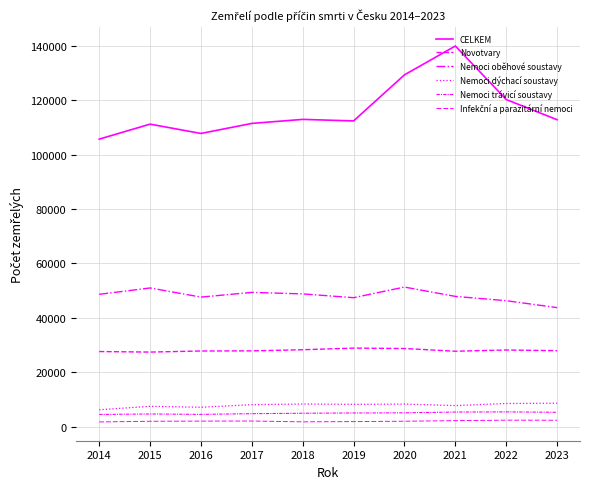

List the labels in order of Nemoci oběhové soustavy value, smallest first.

2023, 2022, 2019, 2016, 2021, 2014, 2018, 2017, 2015, 2020